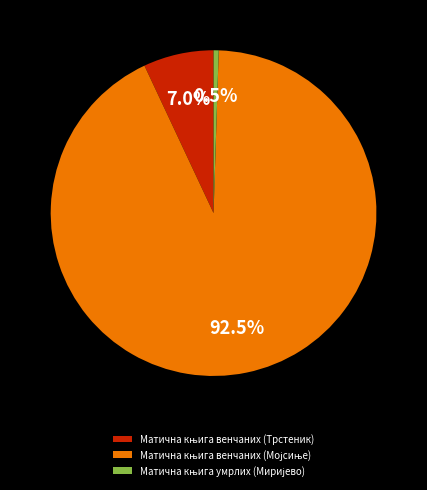

How many segments does this pie chart have?

3